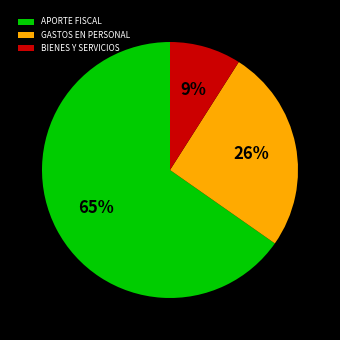

Is the sum of APORTE FISCAL and GASTOS EN PERSONAL greater than half?

Yes